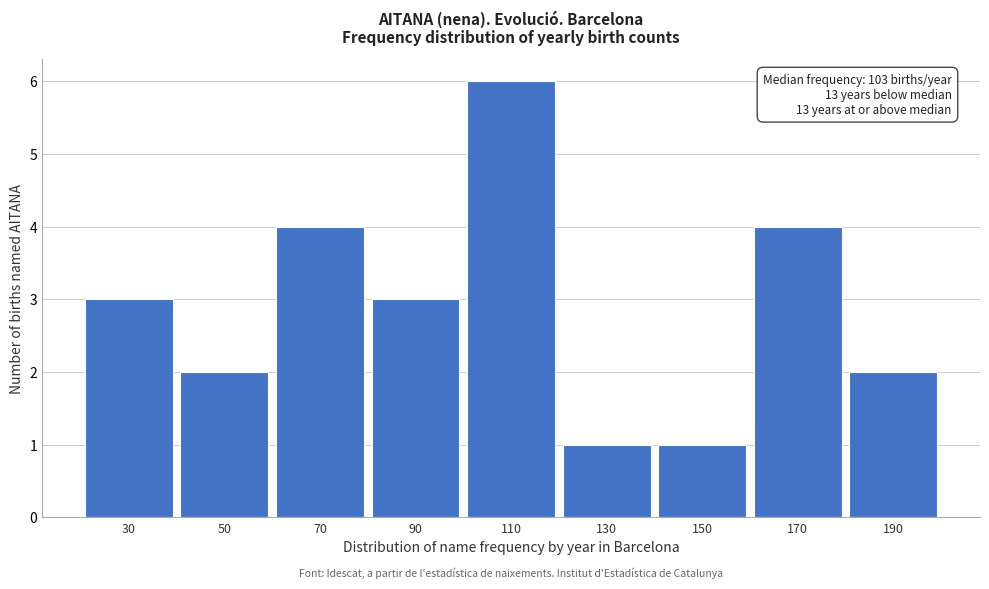

Over which range of the x-axis is the bar tallest?

100 to 120